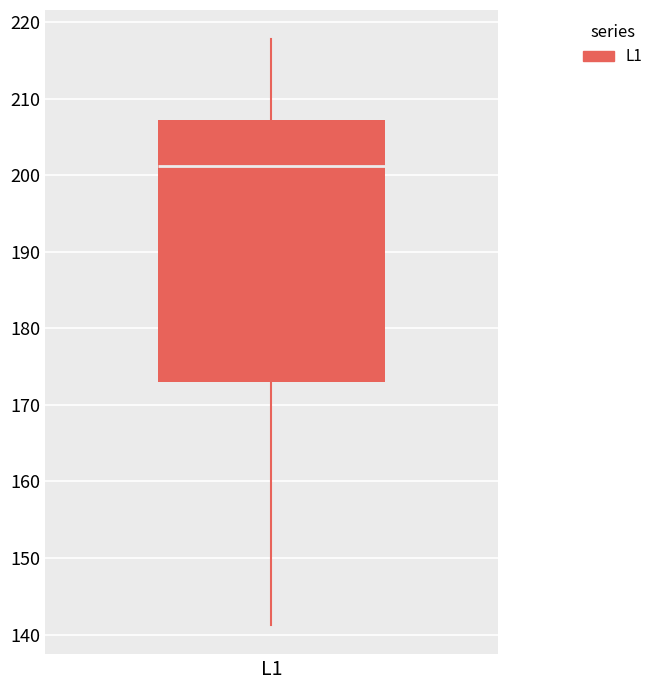

Where does the median line of the box for L1 sit on the y-axis? The values are not printed on the chart, so give them approximately, as read against the axis.

201